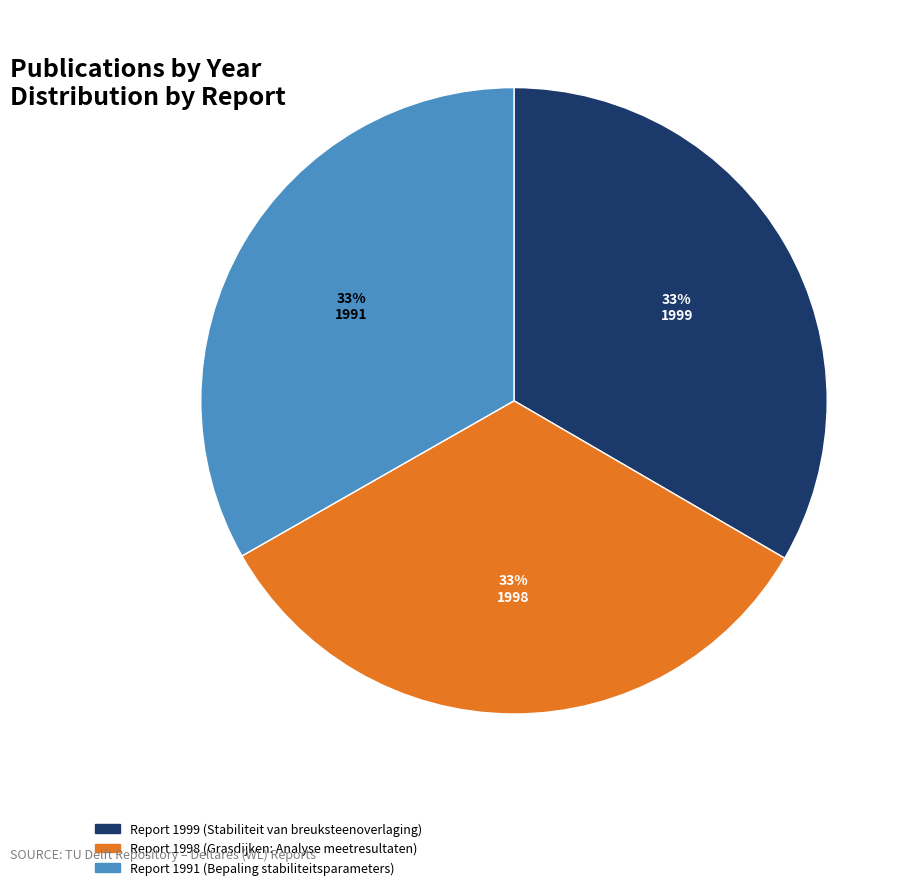

Combined, do Report 1998 (Grasdijken: Analyse meetresultaten) and Report 1999 (Stabiliteit van breuksteenoverlaging) account for over 50%?

Yes